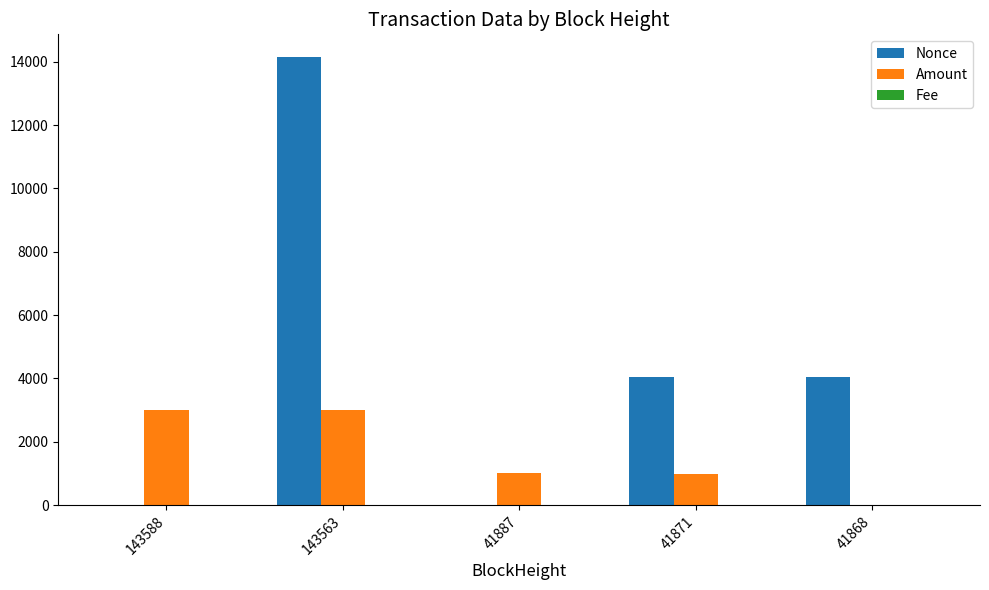

What is the average value of the Nonce series?

4448.4